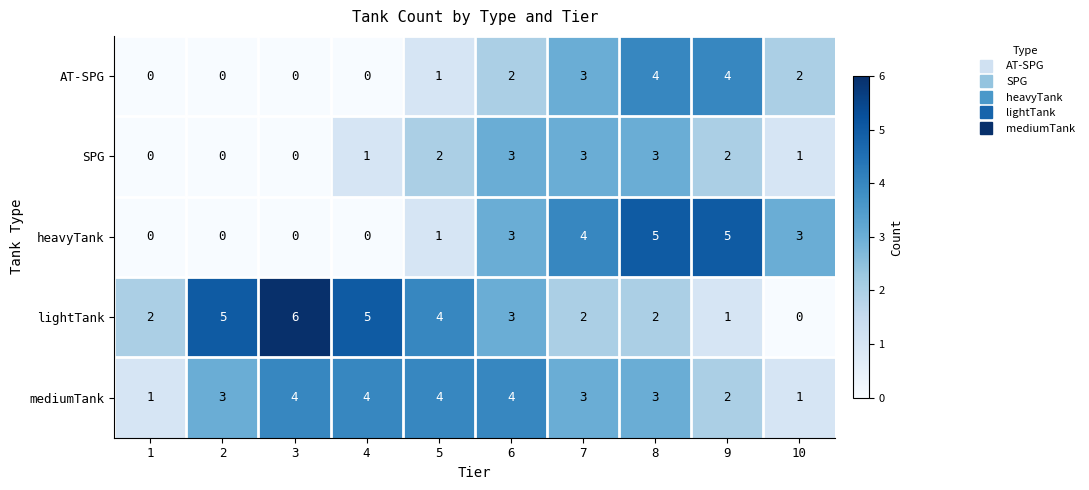

How many series are shown in this chart?

5